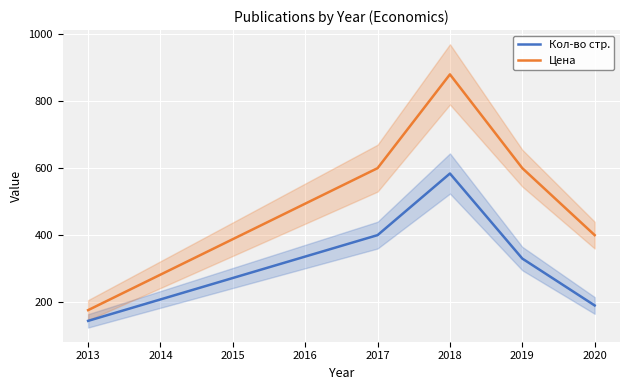

How many interior local peaks does the Кол-во стр. series have?

1